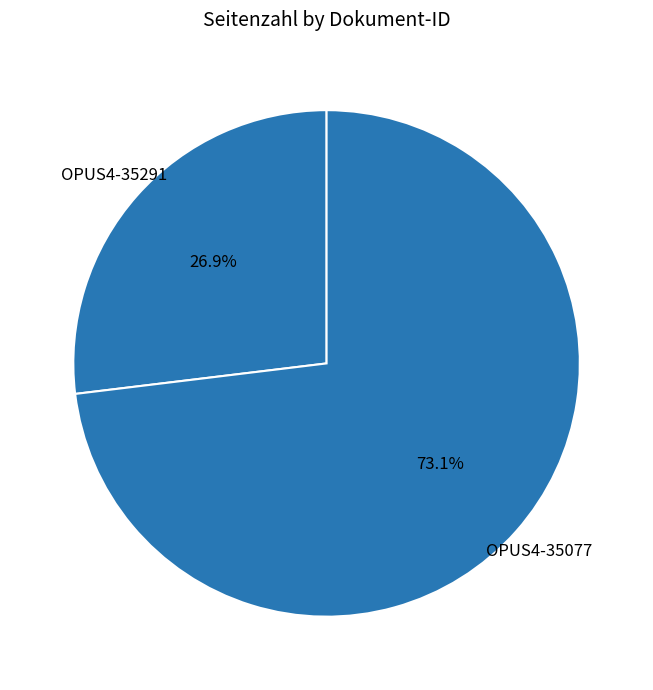

Count the number of slices in the pie.

2